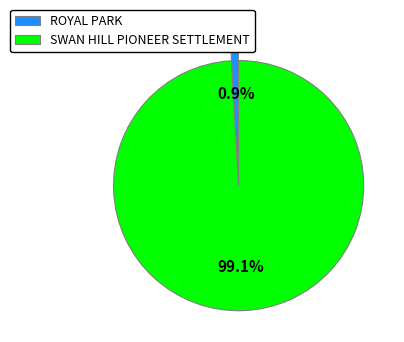

What is the majority slice?

SWAN HILL PIONEER SETTLEMENT